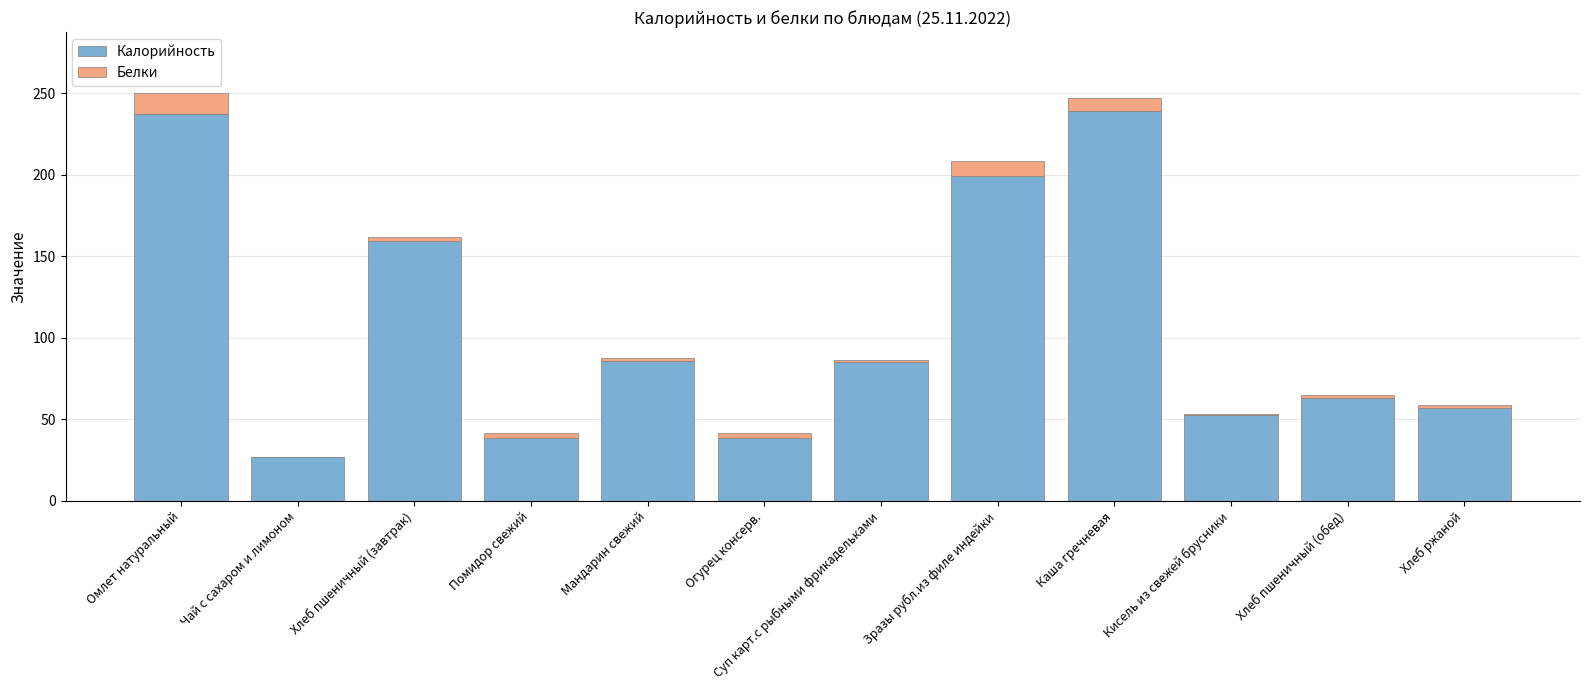

The Калорийность series shows 38.4 at Огурец консерв.. True or false?

True